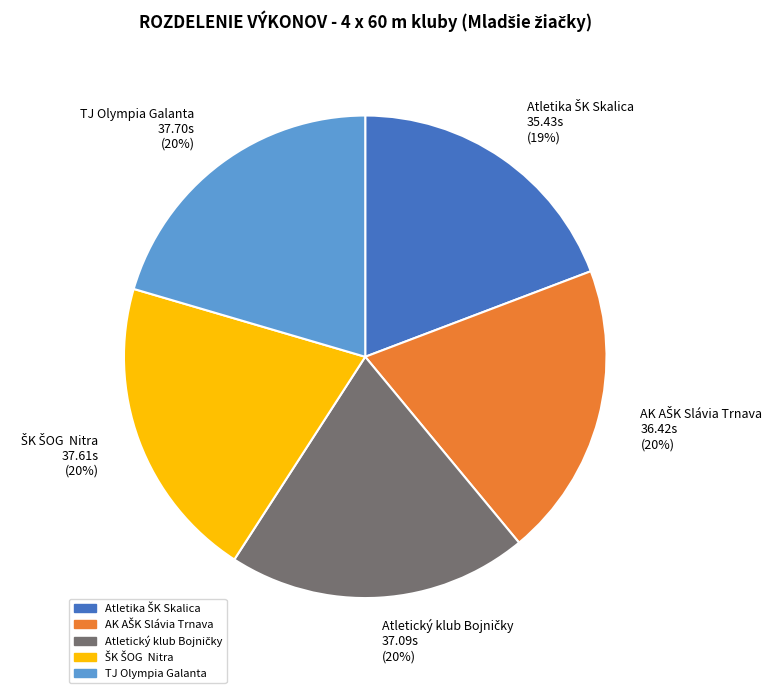

True or false: TJ Olympia Galanta accounts for 30% of the total.

False